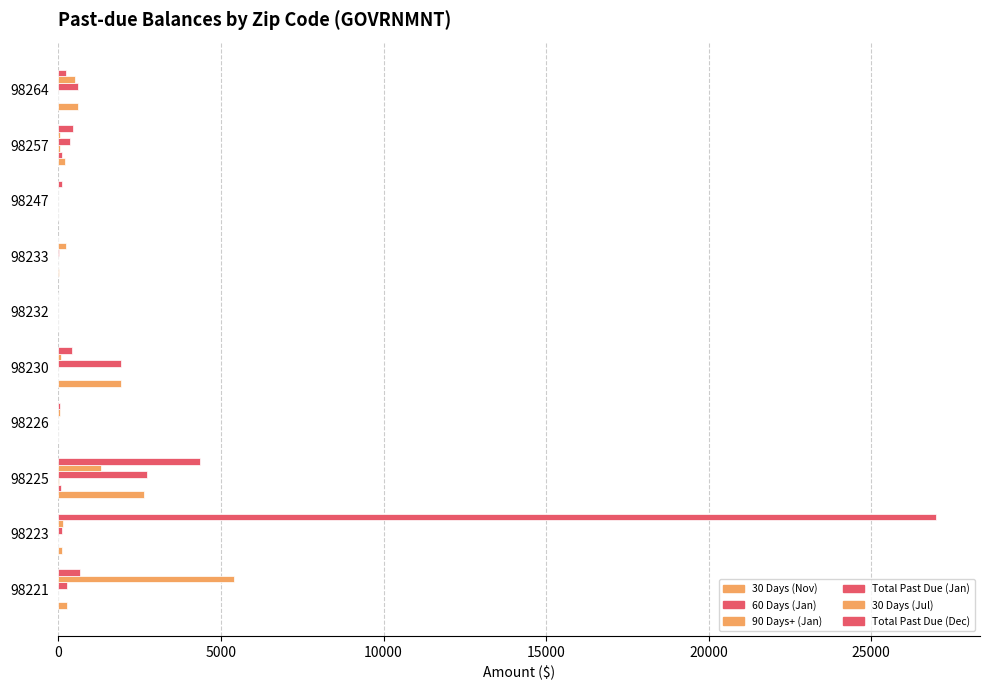

What is the difference between the second highest and second lowest values in the Total Past Due (Dec) series?

4361.2